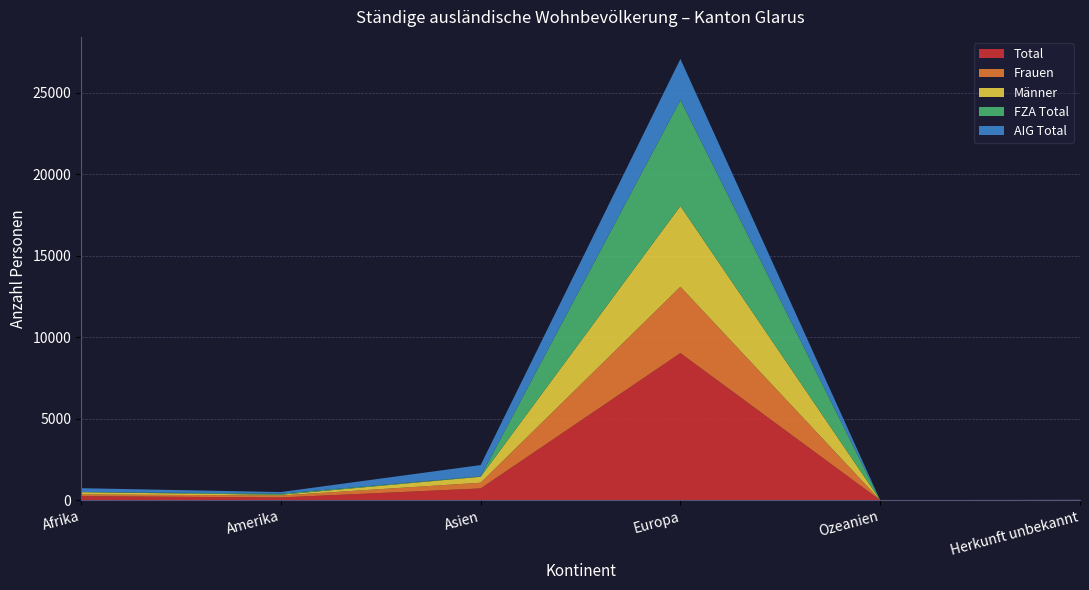

Reading left to right, what are all the values shown in this chart?

Total: 245	166	718	9028	1	7
Frauen: 107	122	353	4074	0	4
Männer: 138	44	365	4954	1	3
FZA Total: 10	65	27	6507	0	0
AIG Total: 235	101	691	2521	1	7